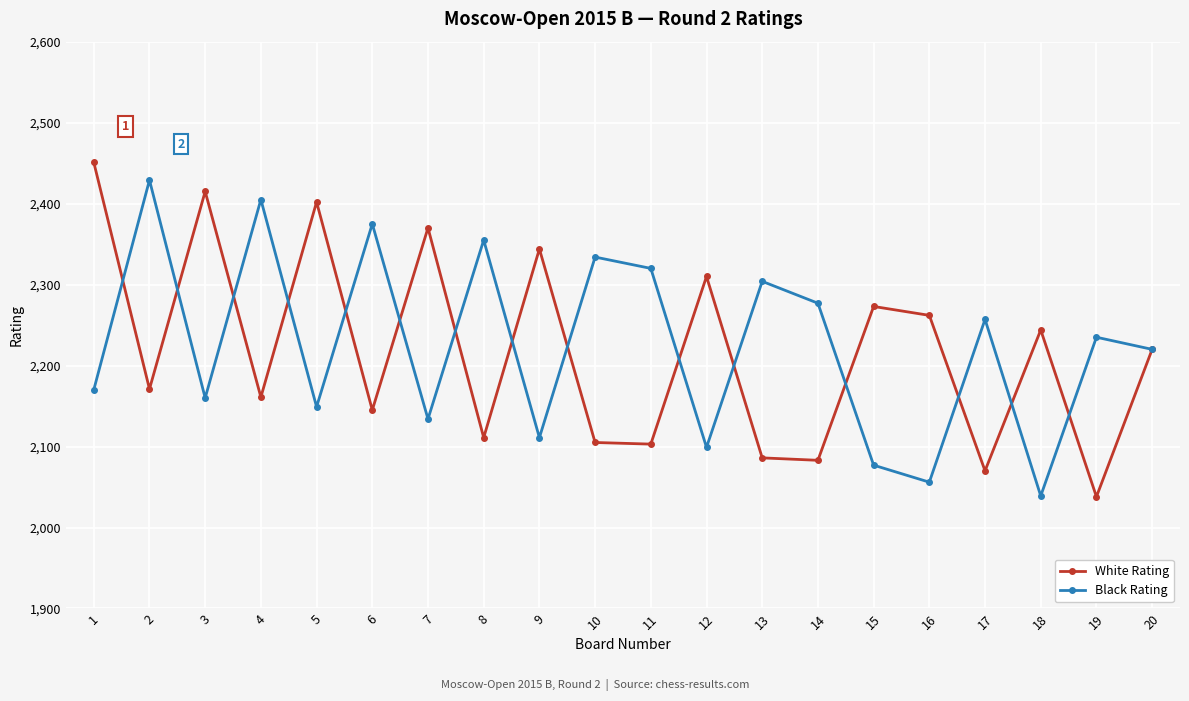

What is the sum of all Black Rating values?

44506